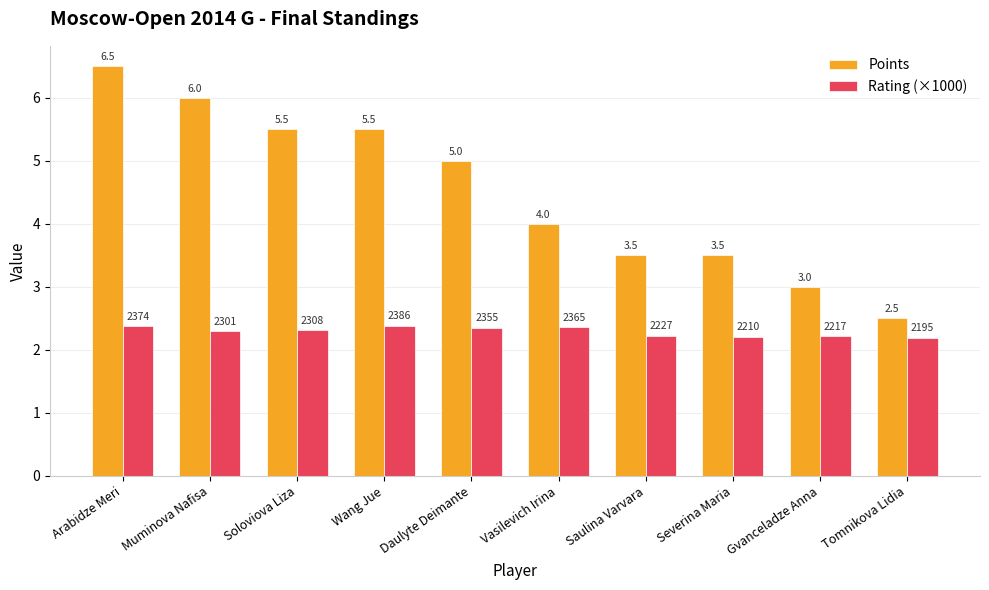

What is the difference between the Rating (×1000) values at Muminova Nafisa and Saulina Varvara?

0.1